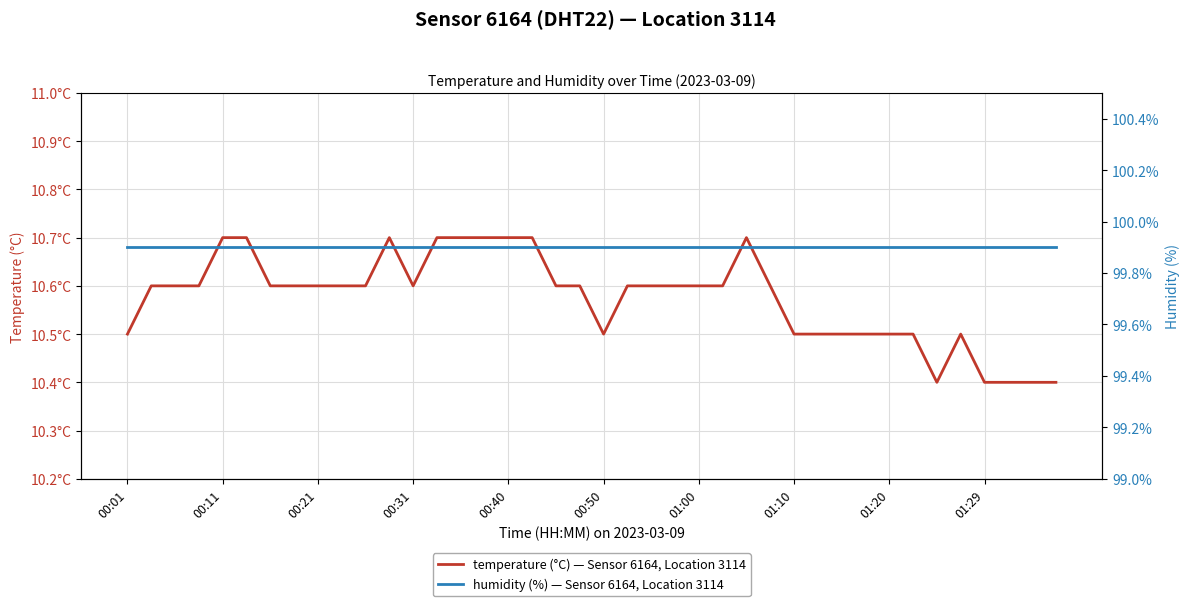

Which has a higher value, 00:40 or 01:00?

00:40